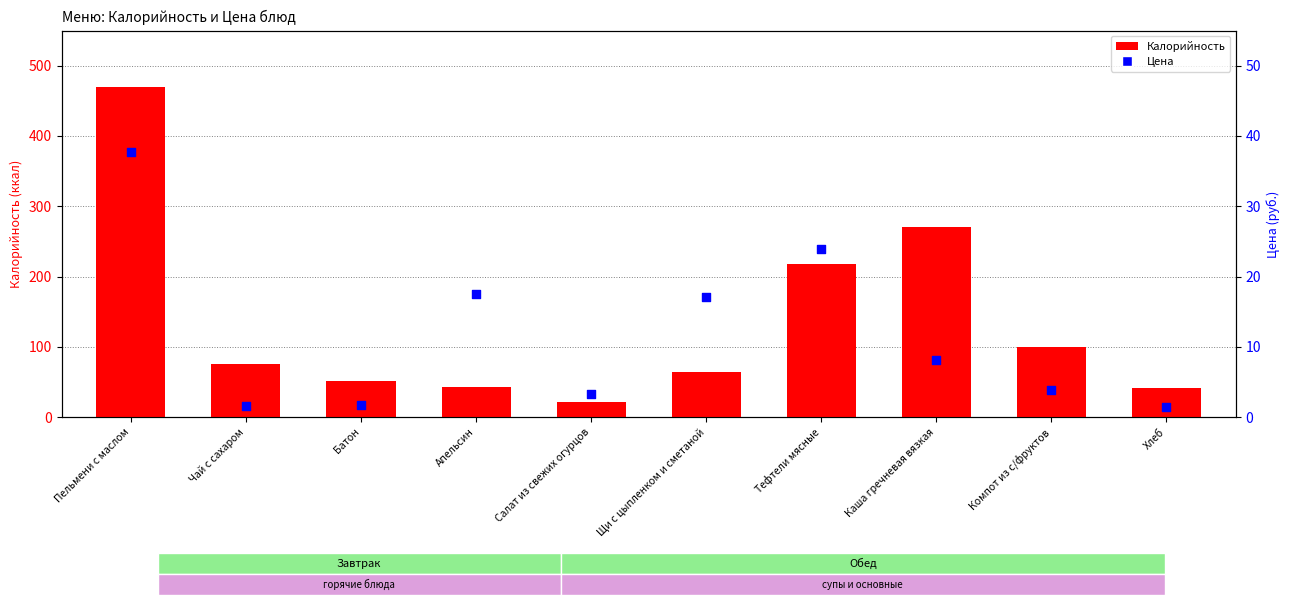

Which series contains the lowest Y value?

Цена